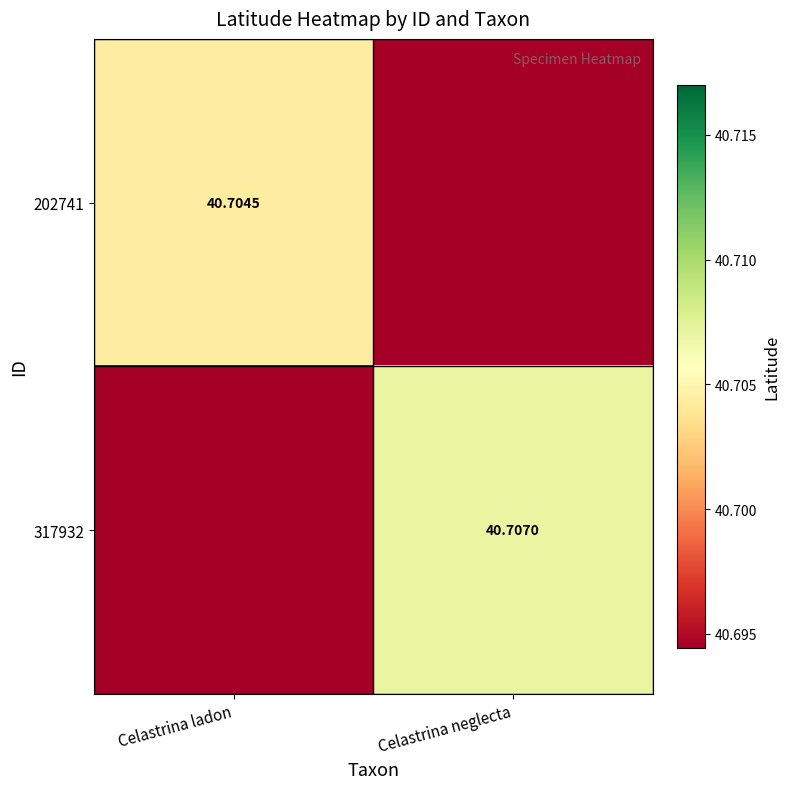

Is the value of 202741 at Celastrina ladon greater than the value of 317932 at Celastrina neglecta?

No